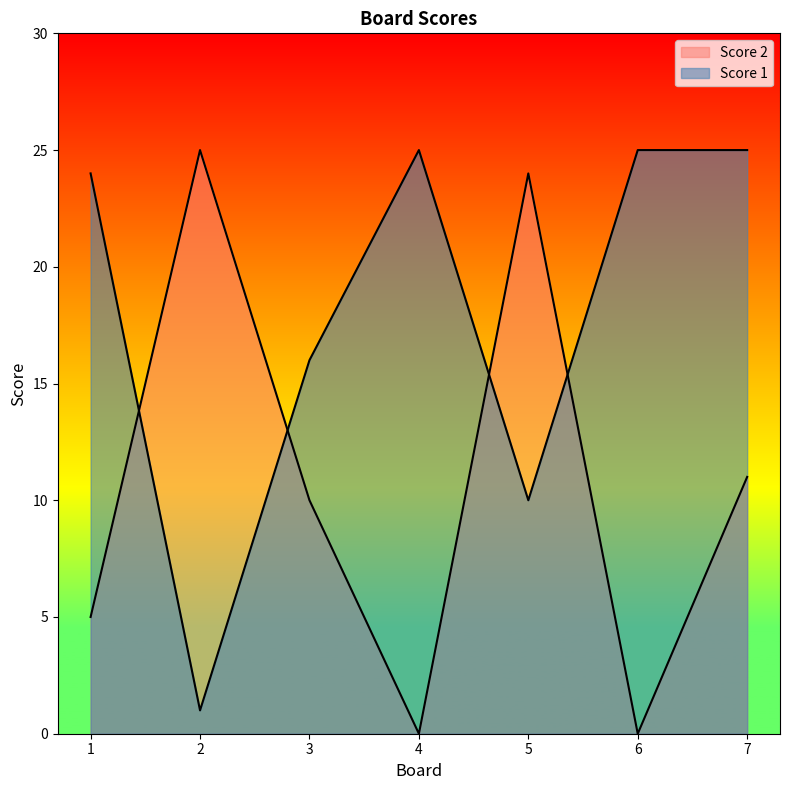

What is the difference between the Score 2 values at 7 and 5?

13